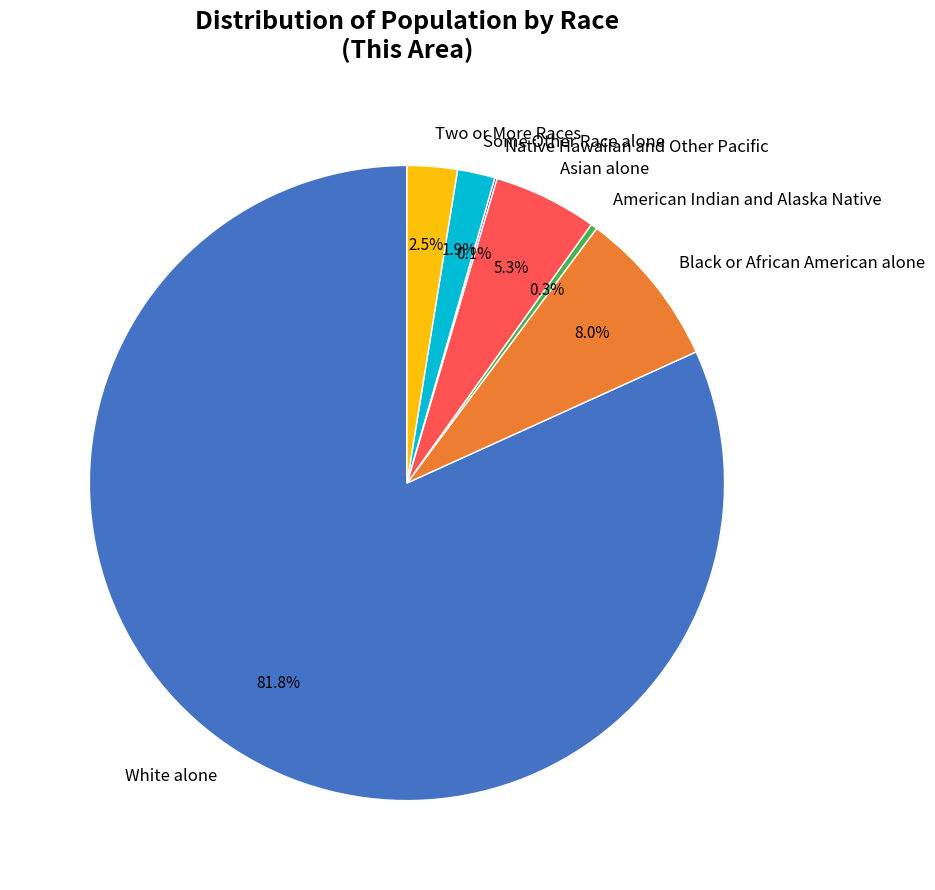

What is the ratio of the value at Black or African American alone to the value at Some Other Race alone?

4.2